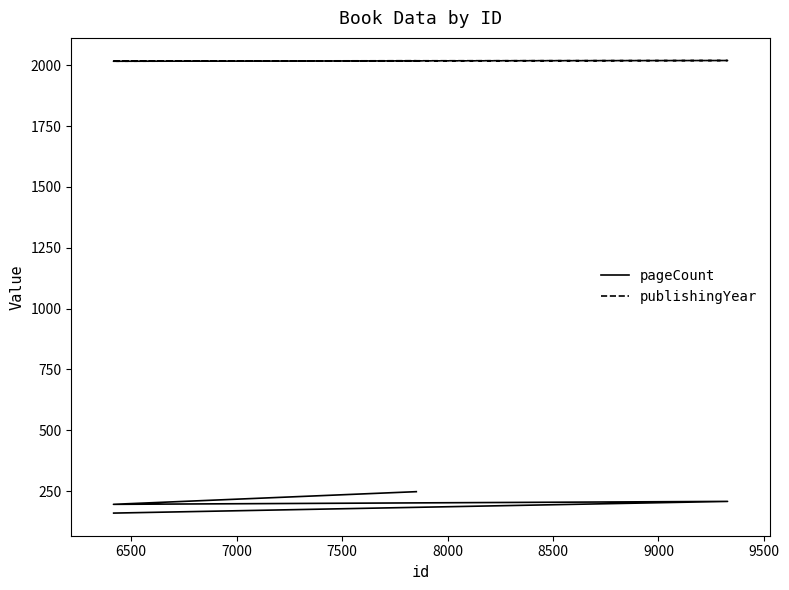

What is the value of the publishingYear point at the 4th from the left?

2018